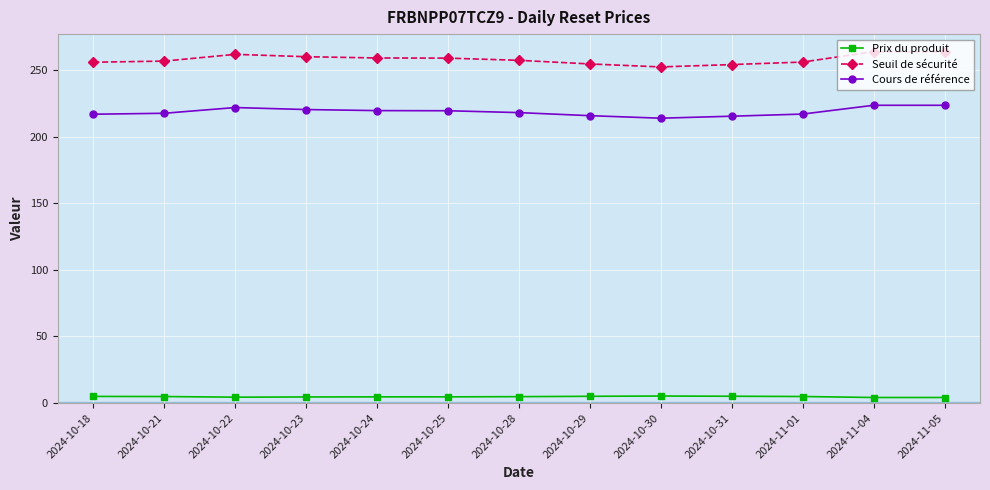

True or false: Prix du produit and Cours de référence intersect in this chart.

False